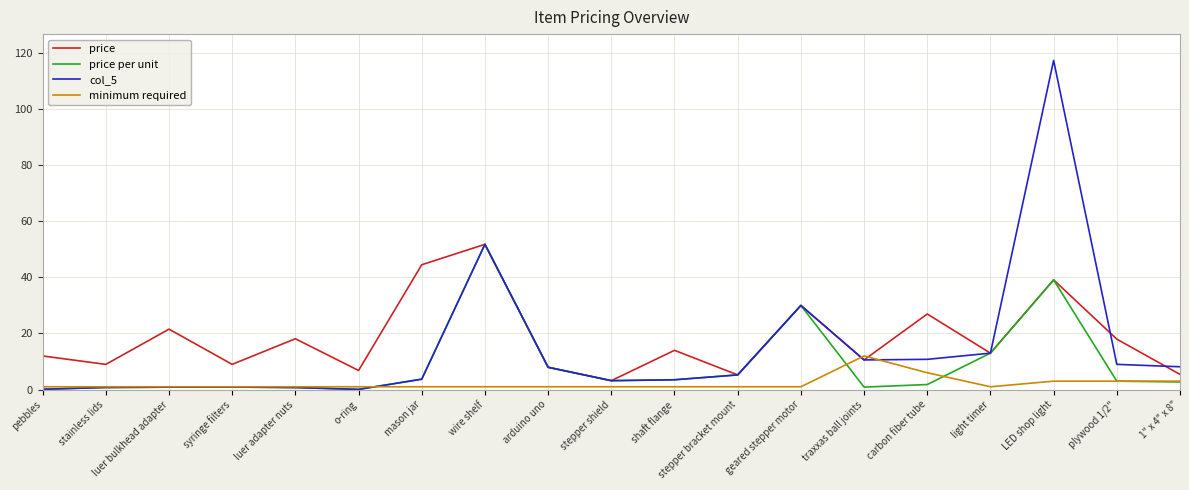

At which category is the sum across all series the highest?

LED shop light